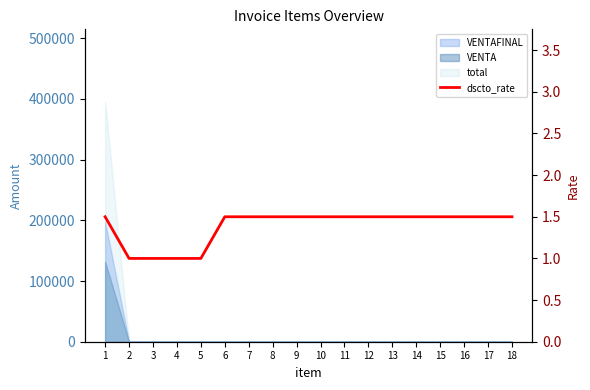

What is the approximate value at 8?

1.5